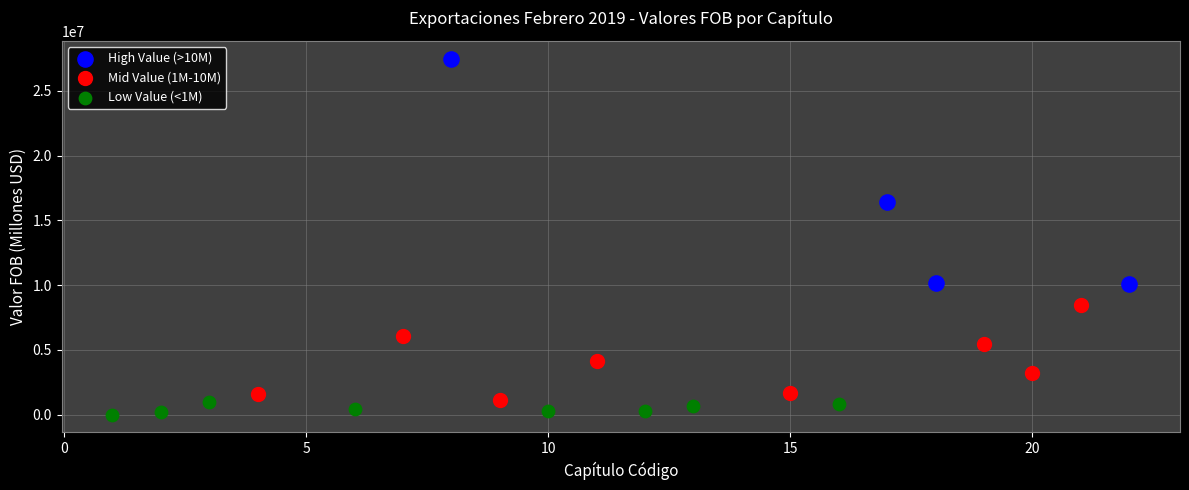

Which series contains the highest Y value?

High Value (>10M)